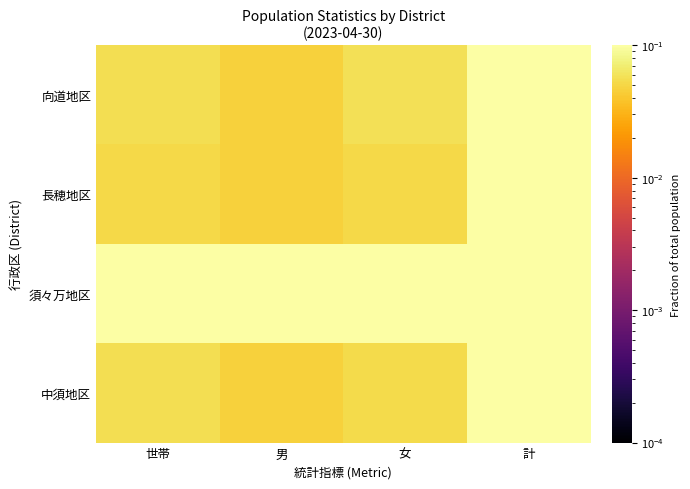

Which series has the largest range (max minus min)?

須々万地区